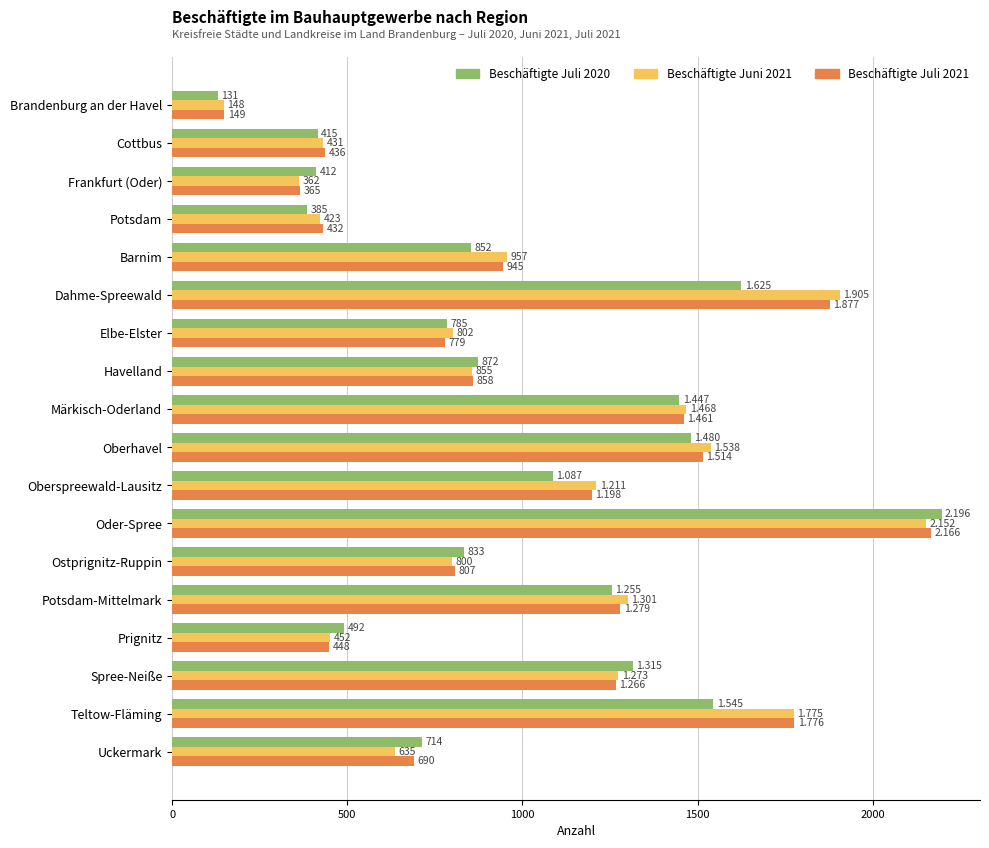

Which series has the largest total across all categories?

Beschäftigte Juni 2021